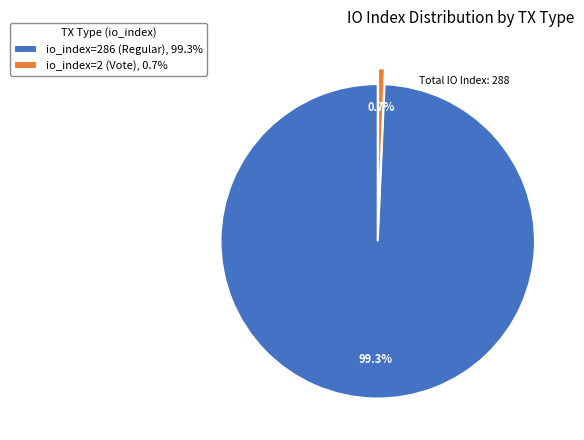

Count the number of slices in the pie.

2